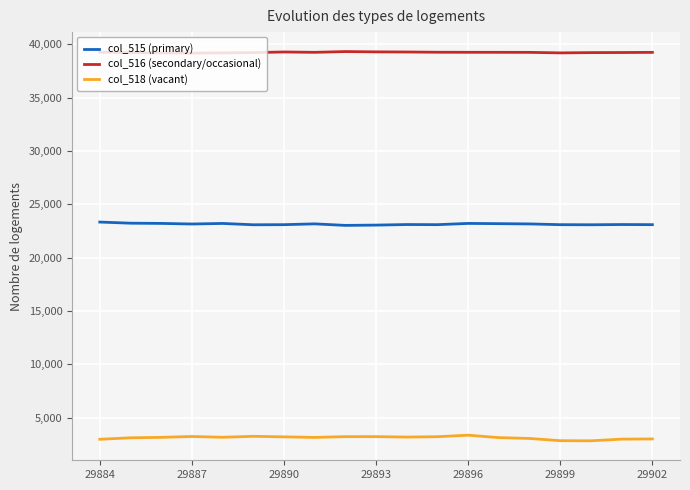

True or false: col_515 (primary) and col_518 (vacant) intersect in this chart.

False